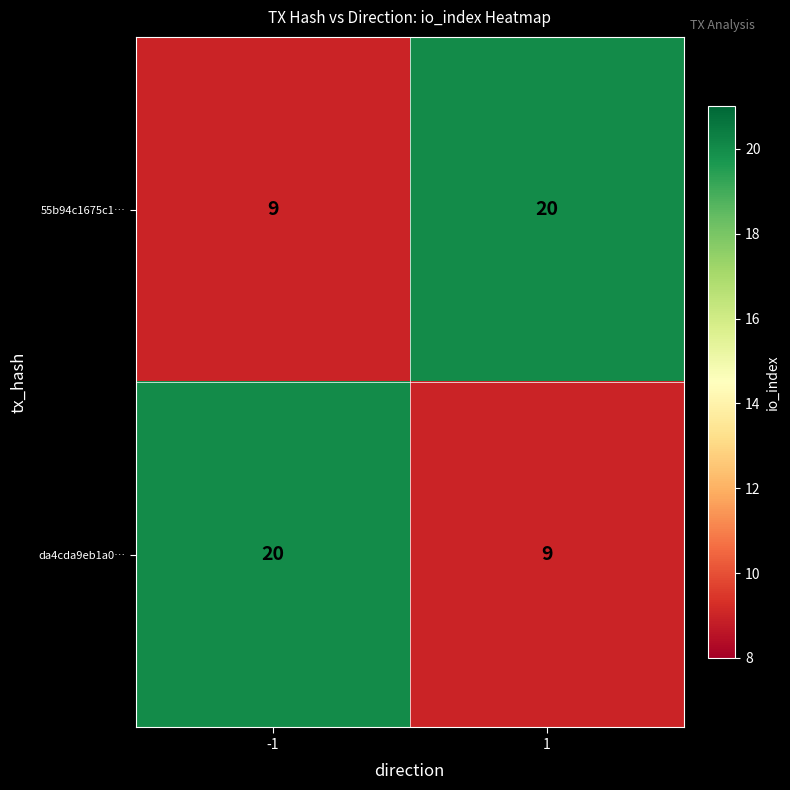

What is the total value across all series at 1?

29